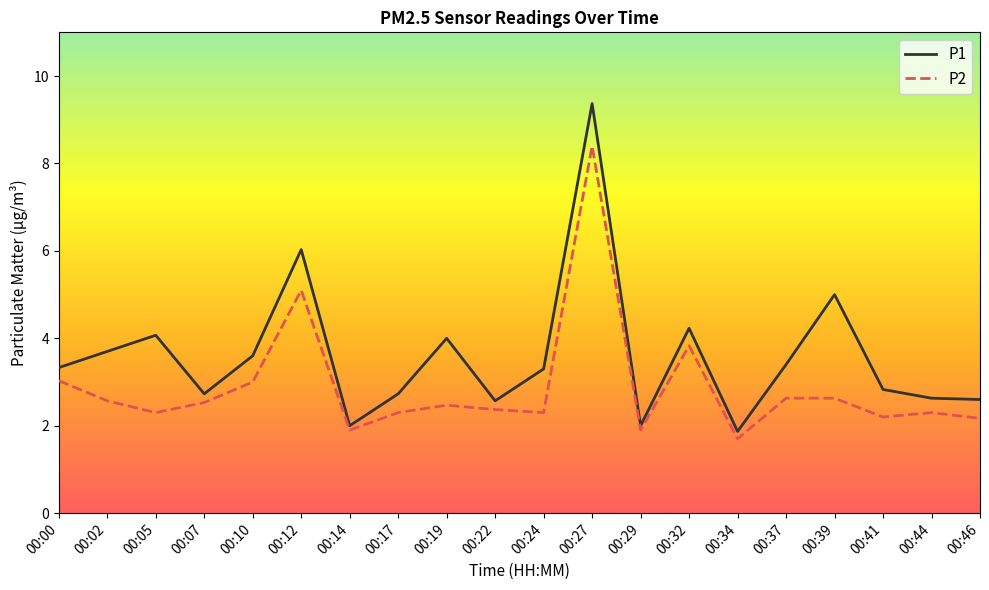

Which series has the largest total across all categories?

P1